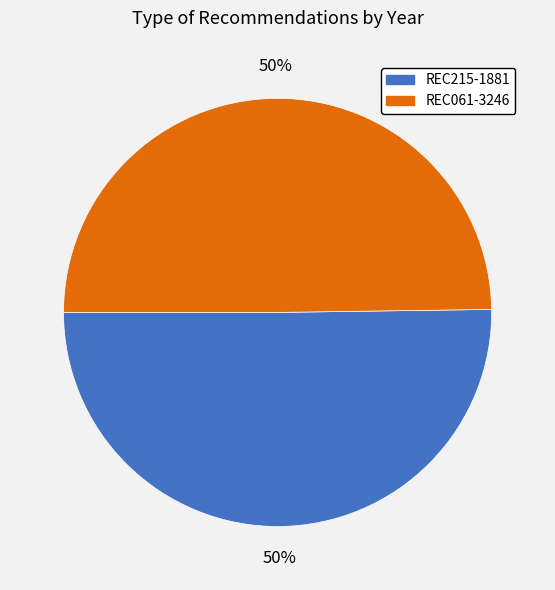

To the nearest percent, what portion does REC215-1881 represent?

50%